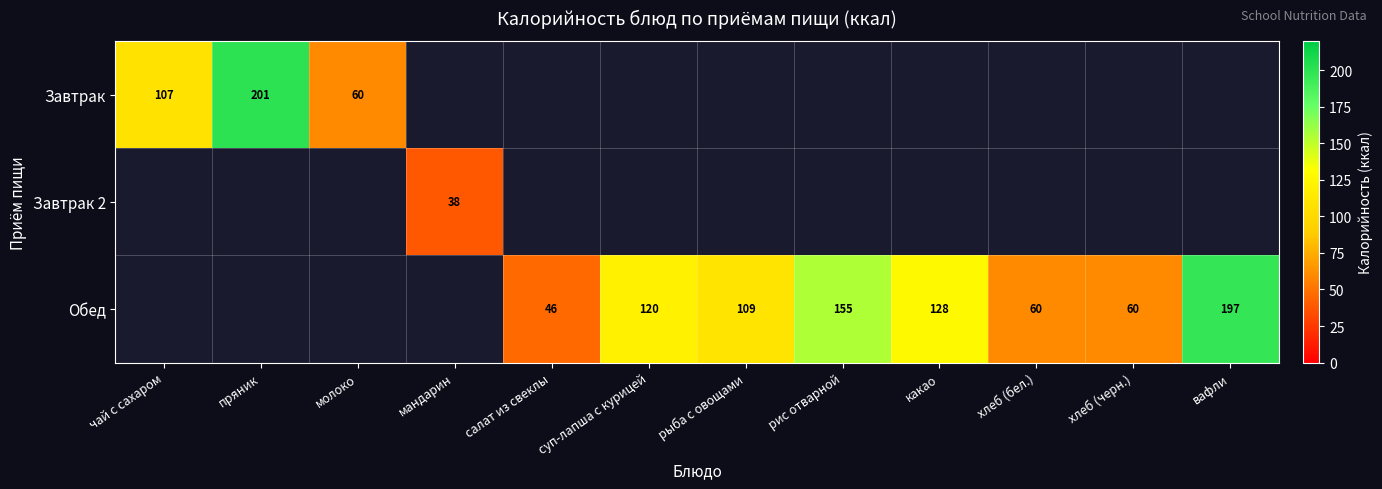

Is it true that Обед equals 267 at рис отварной?

False